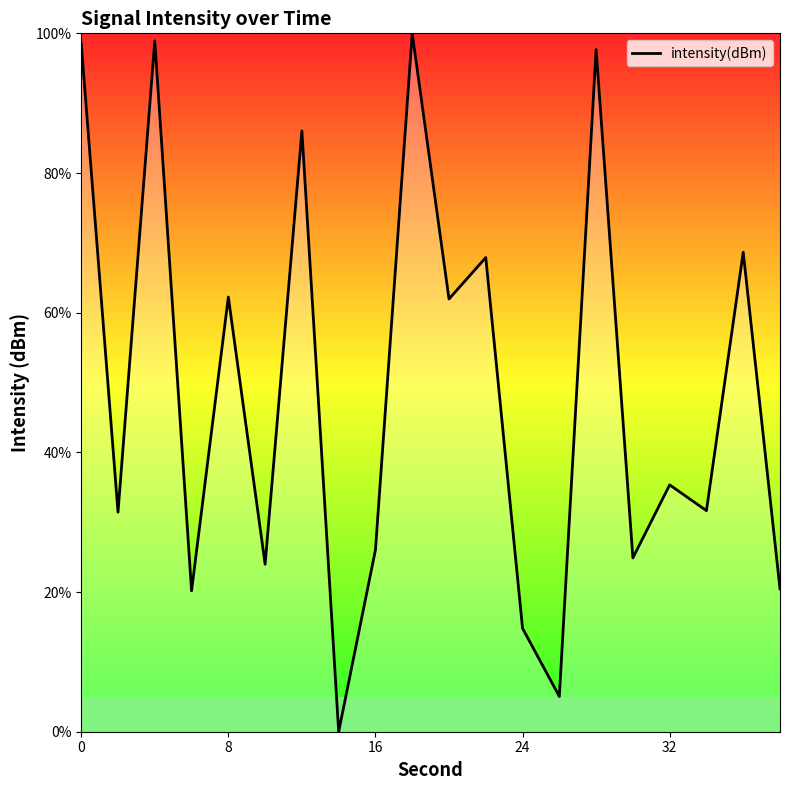

Does the chart display data point markers on the line(s)?

No